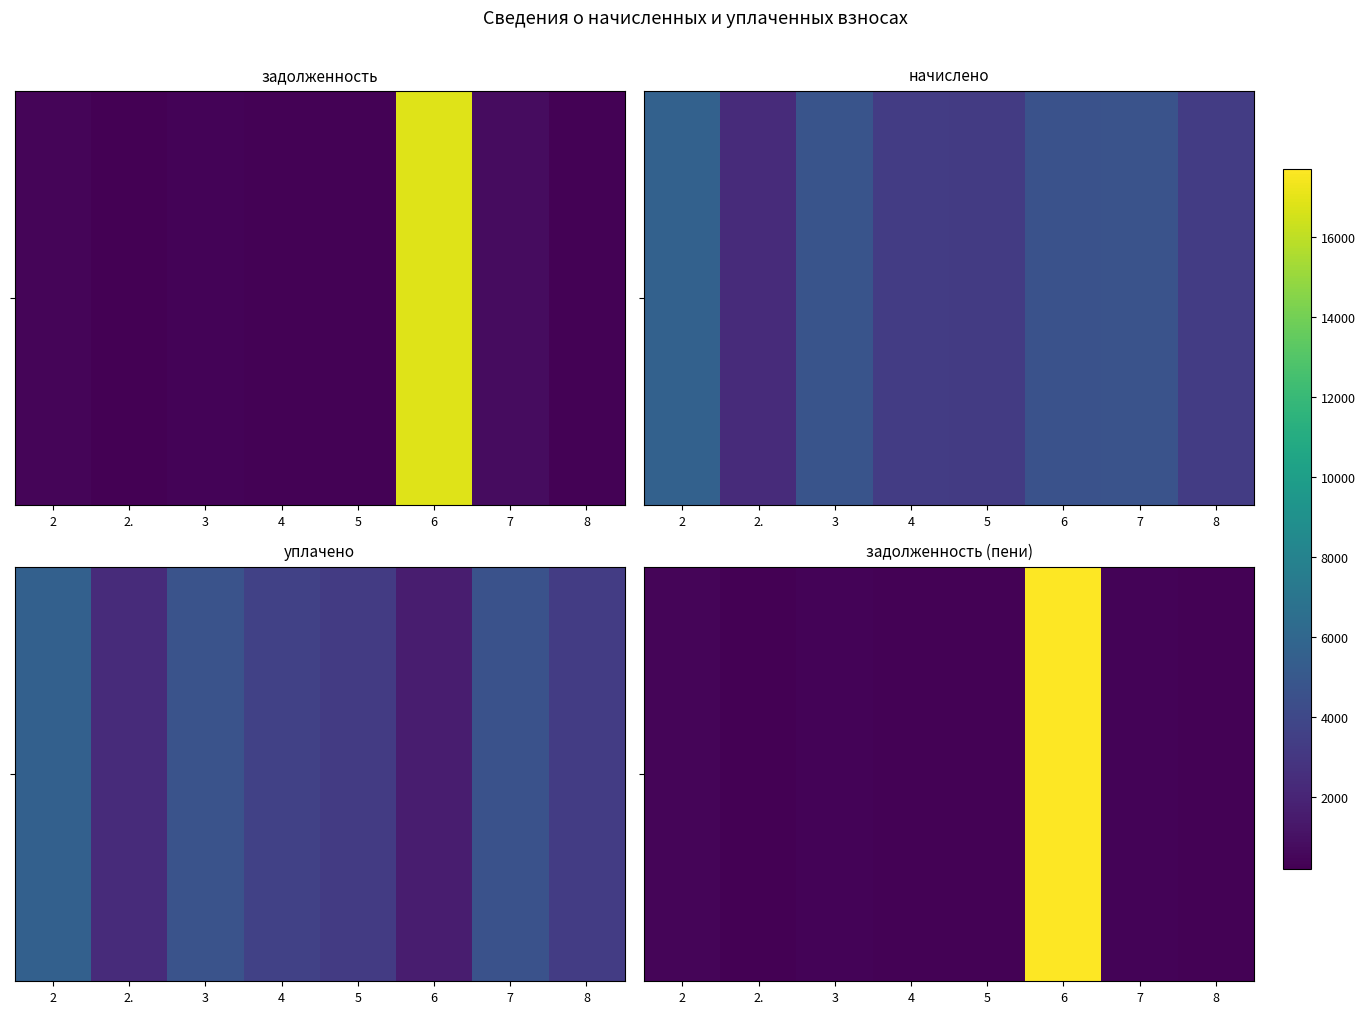

True or false: the data shows 392.9 at 3.

True